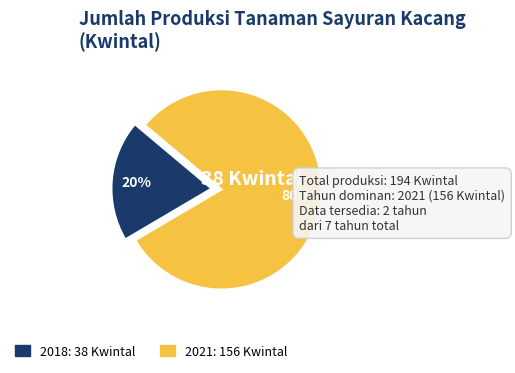

To the nearest percent, what is the average slice percentage?

50%